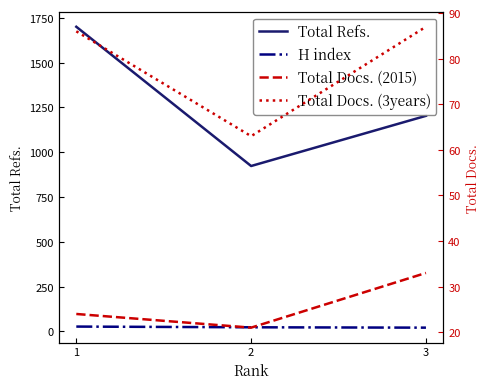

Between 2 and 3, which series saw the biggest shift?

Total Refs.